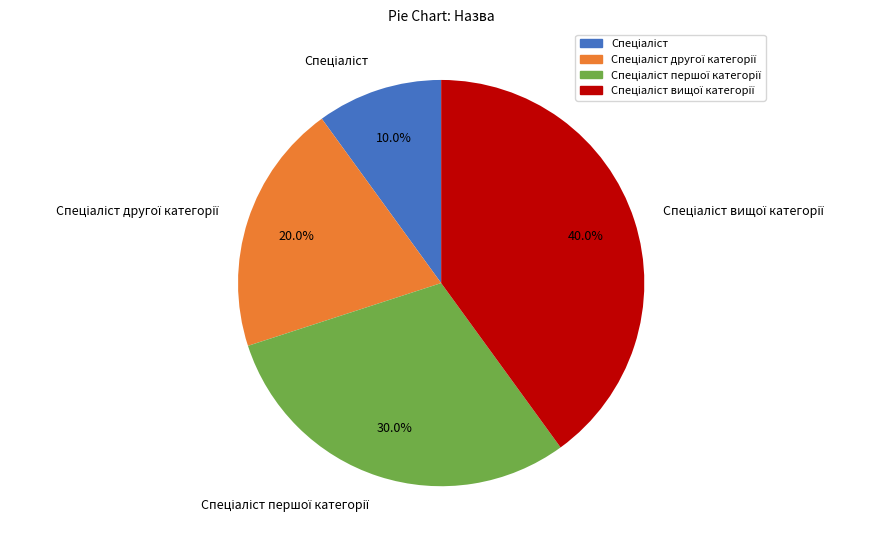

Is there a majority slice in this chart?

No